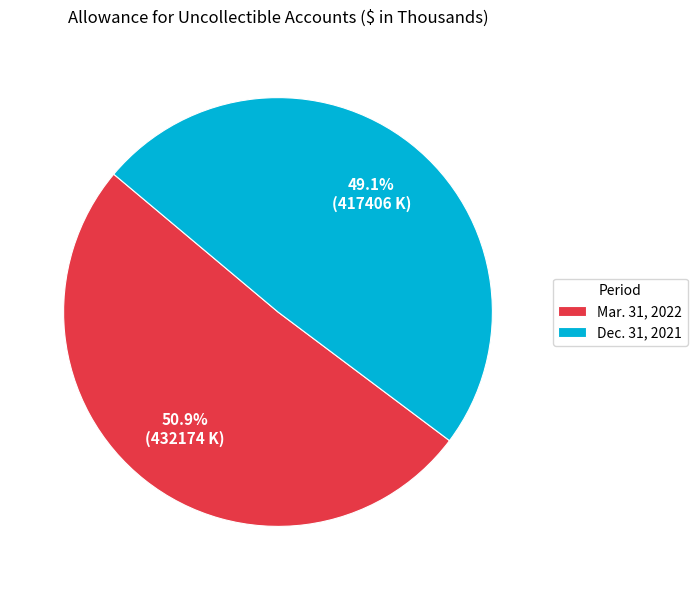

Approximately how many times larger is the value at Dec. 31, 2021 compared to Mar. 31, 2022?

1.0